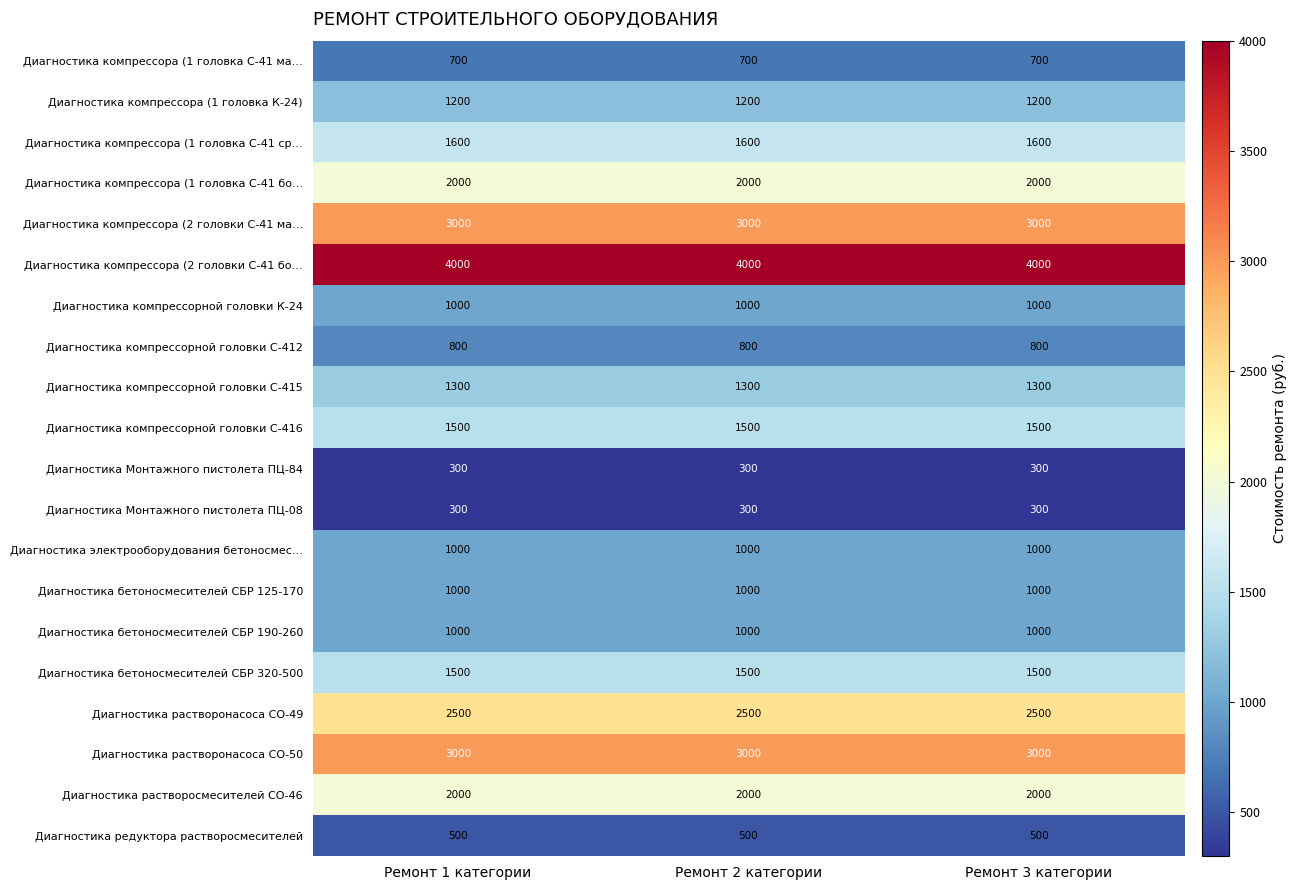

What is the minimum value shown in the chart?

300